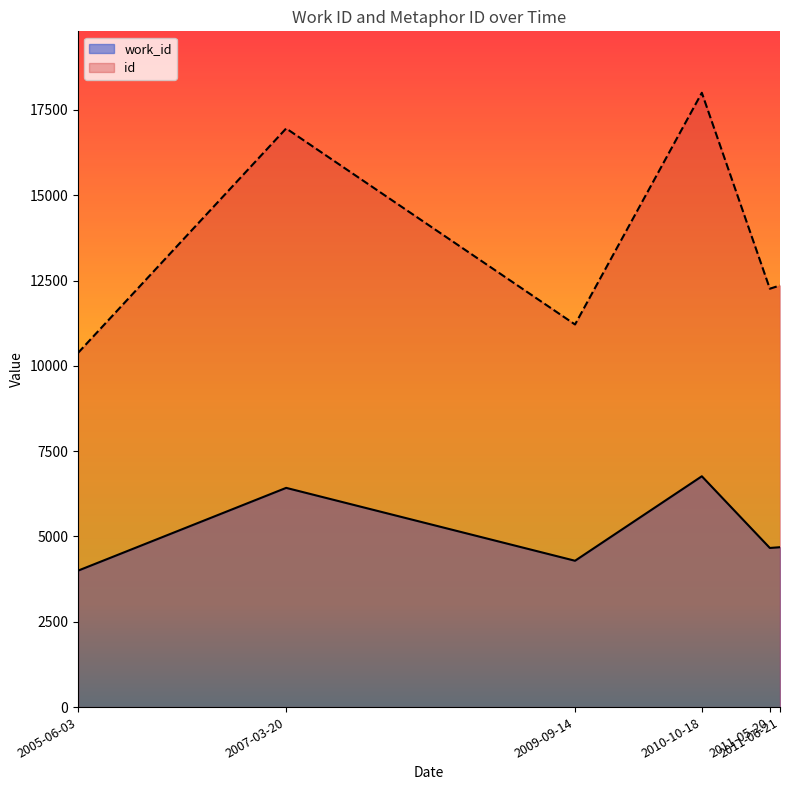

Count the work_id values in the range 4288 to 6424.

4